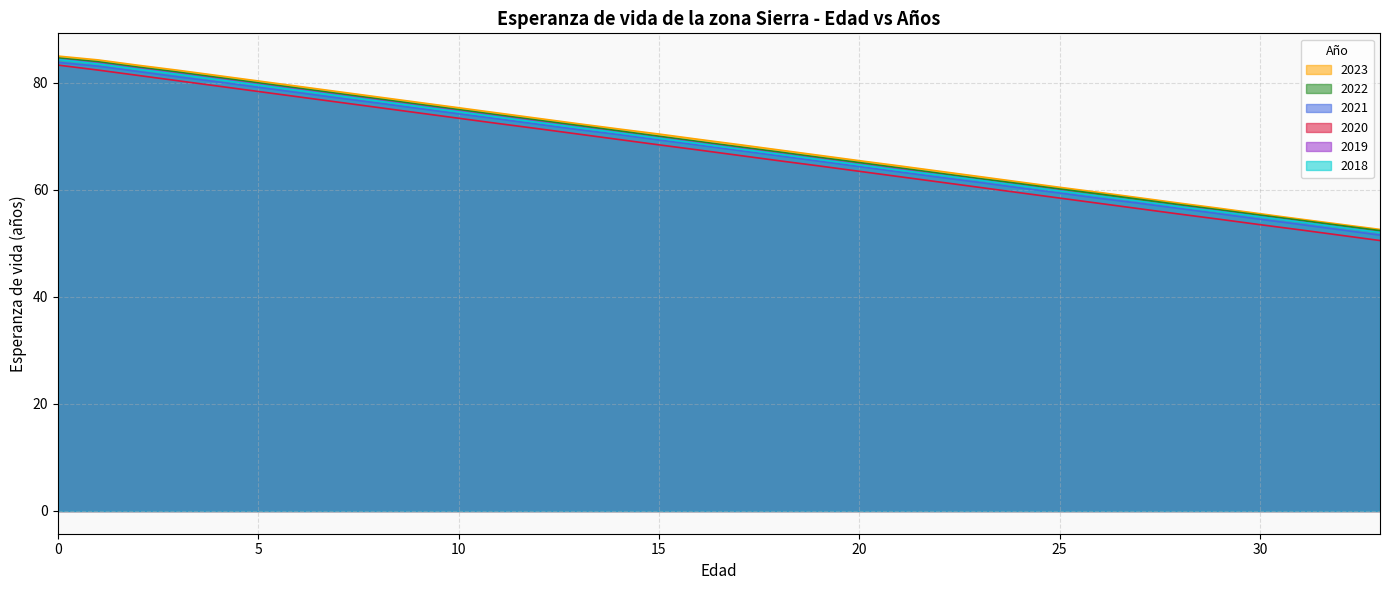

The value of 2019 at 25 is 59.9. True or false?

True